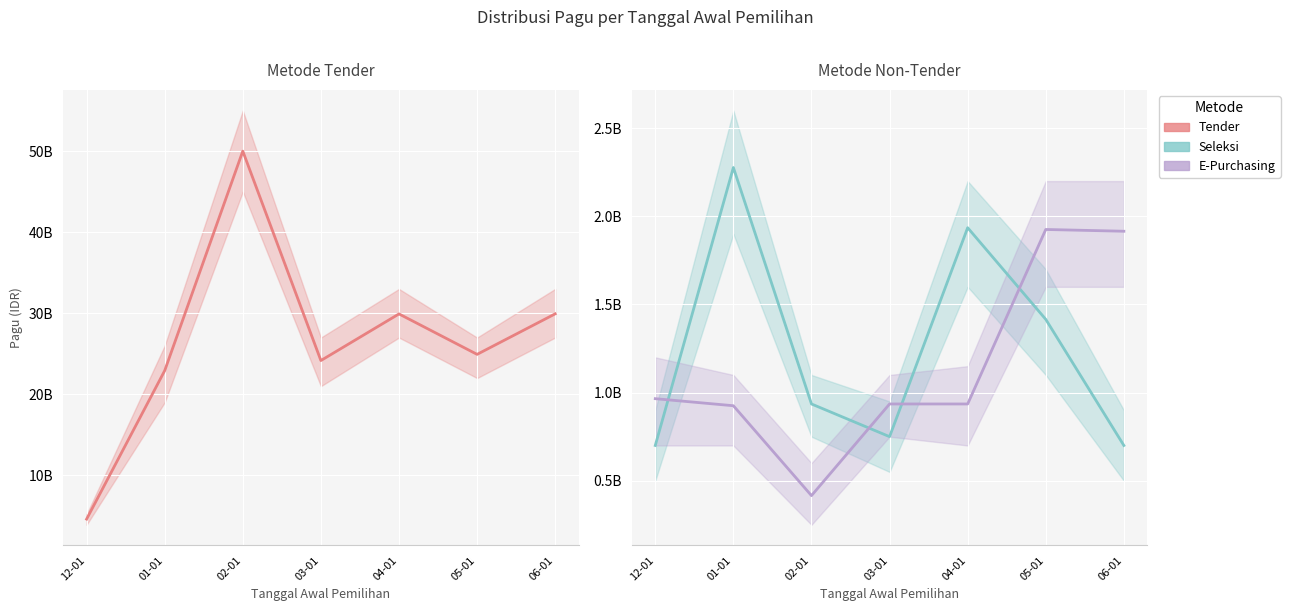

Rank the series at 02-01 from lowest to highest value.

E-Purchasing, Seleksi, Tender